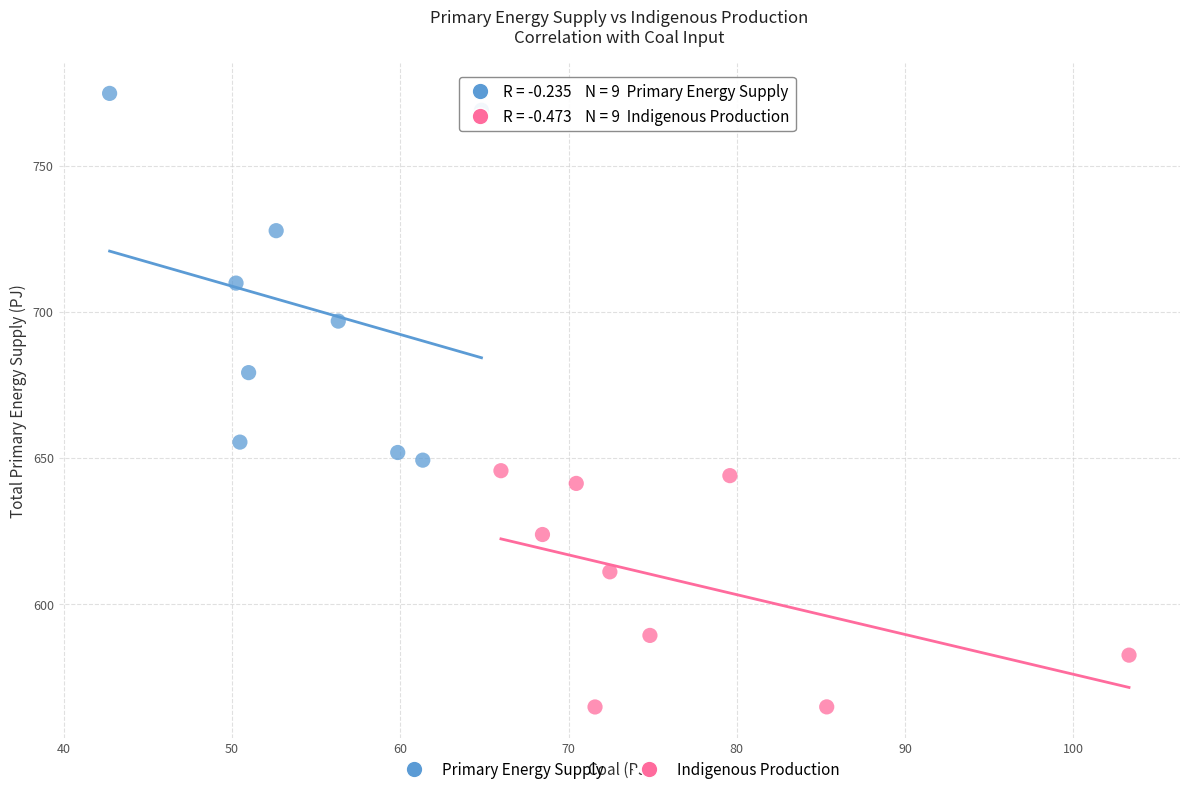

Which series has the widest spread of Y values?

Primary Energy Supply